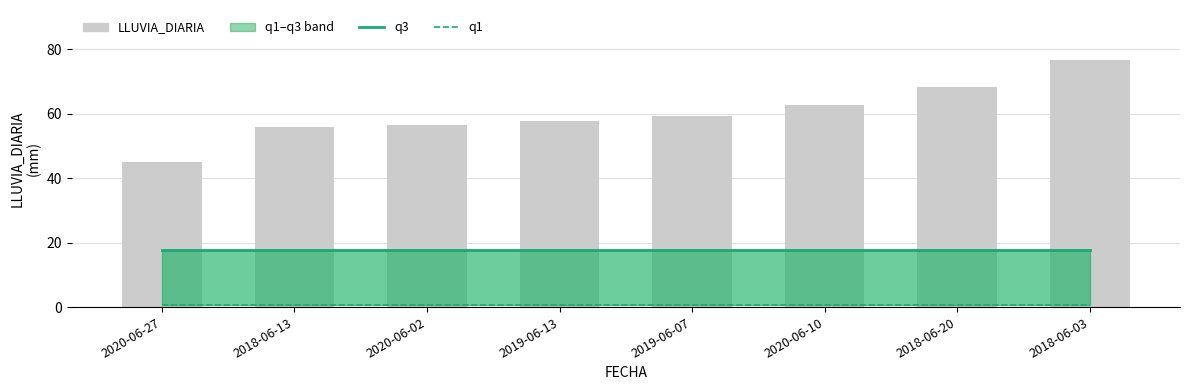

Does the chart contain stacked bars?

No